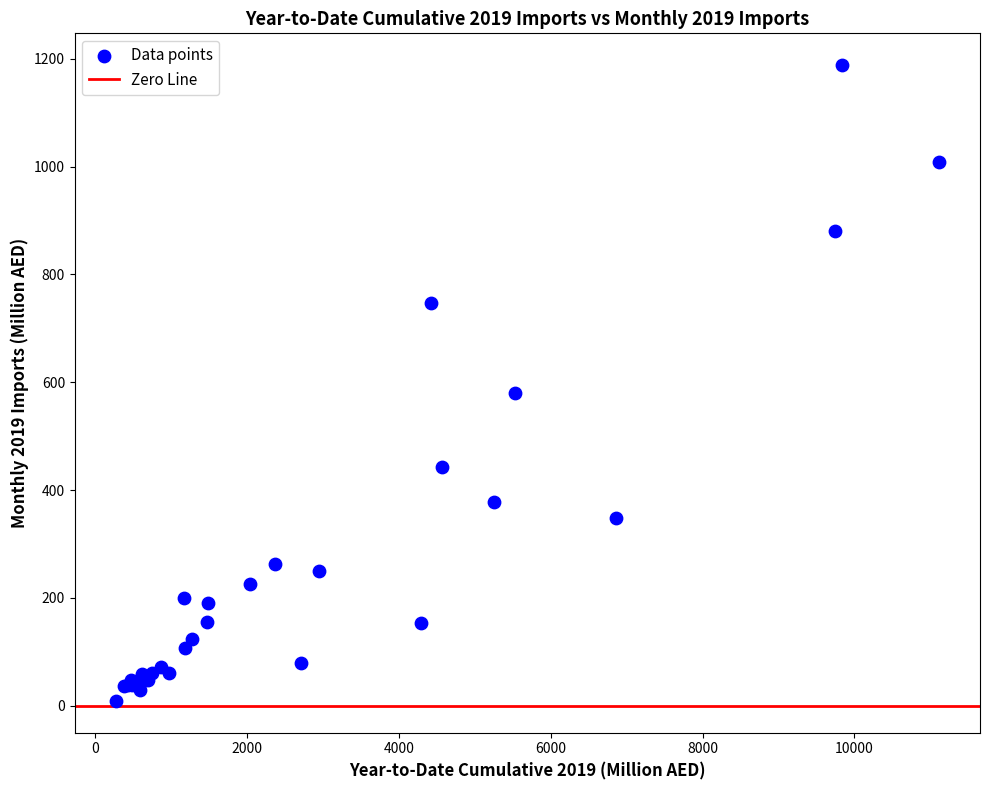

What Y value in the scatter plot is closest to 598?

579.2